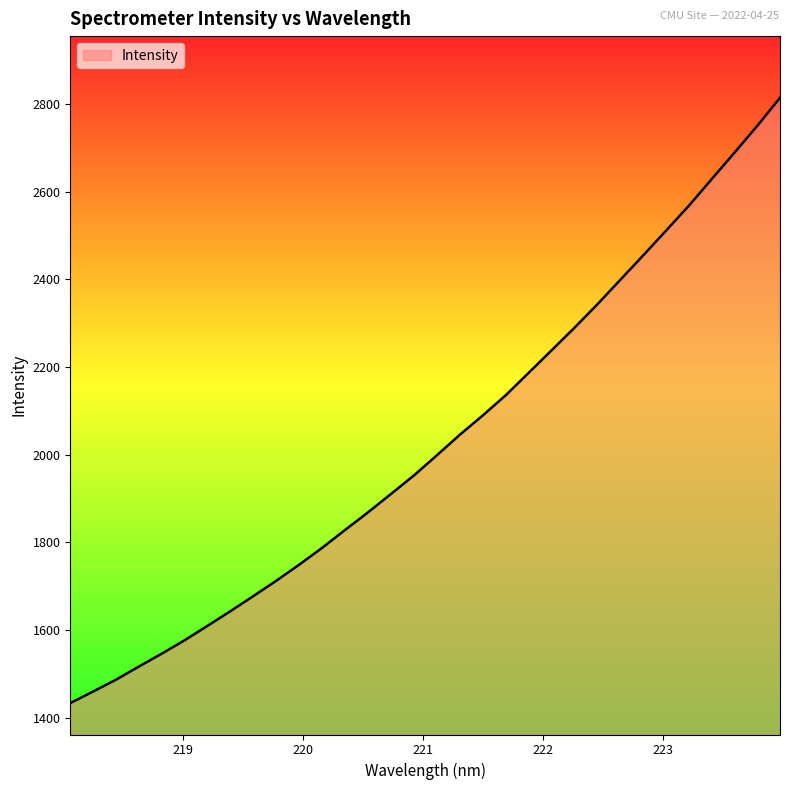

What is the greatest value displayed?

2814.2